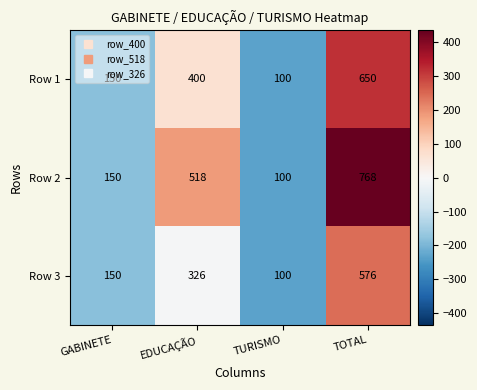

How many series are shown in this chart?

3